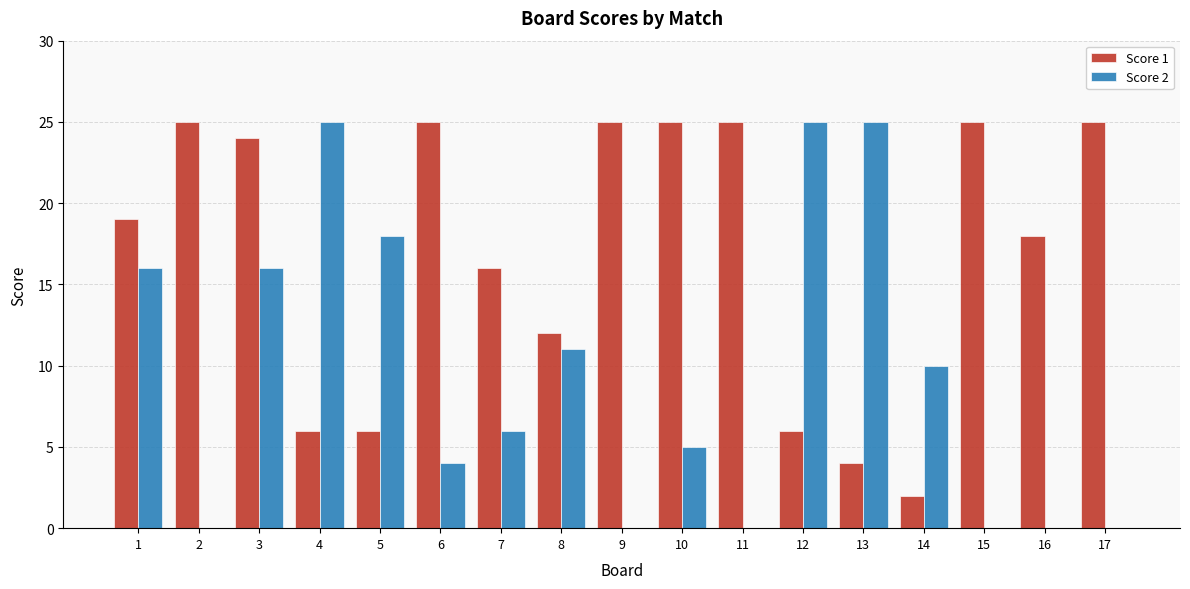

What is the total value across all series at 9?

25